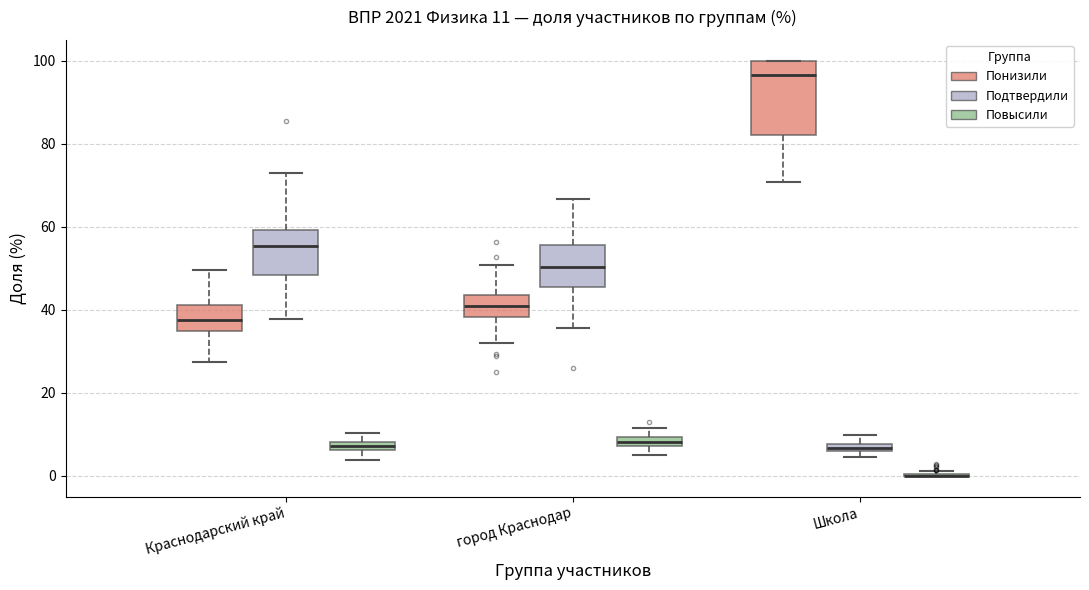

Which box is the tallest, from its lower edge to its upper edge?

Школа (Понизили)